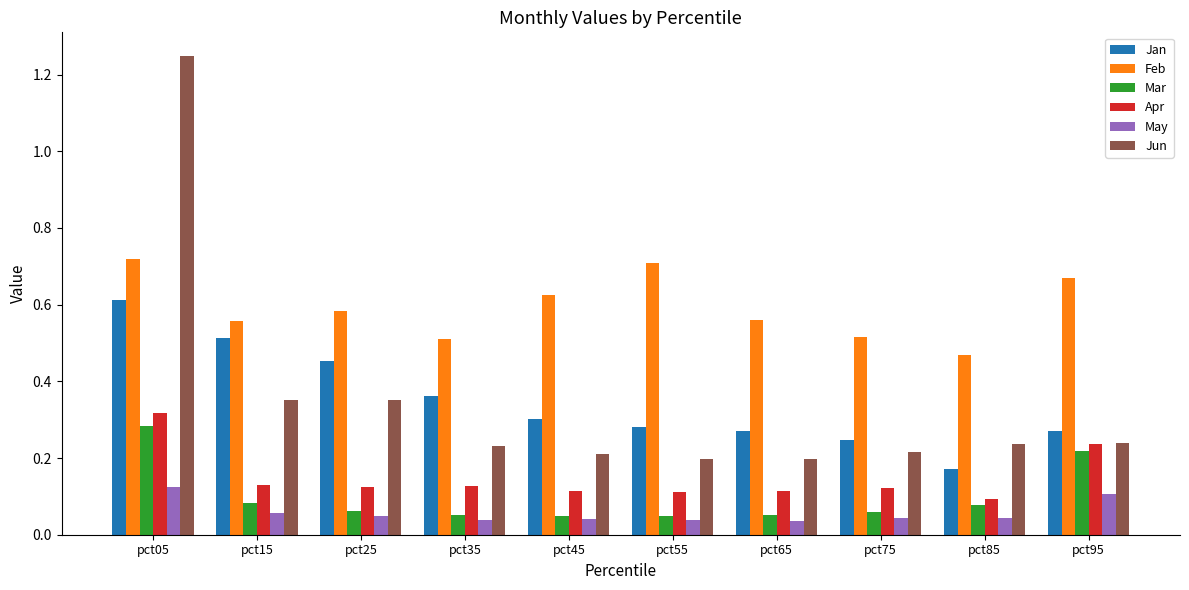

What is the sum of the Feb values at pct45 and pct85?

1.1